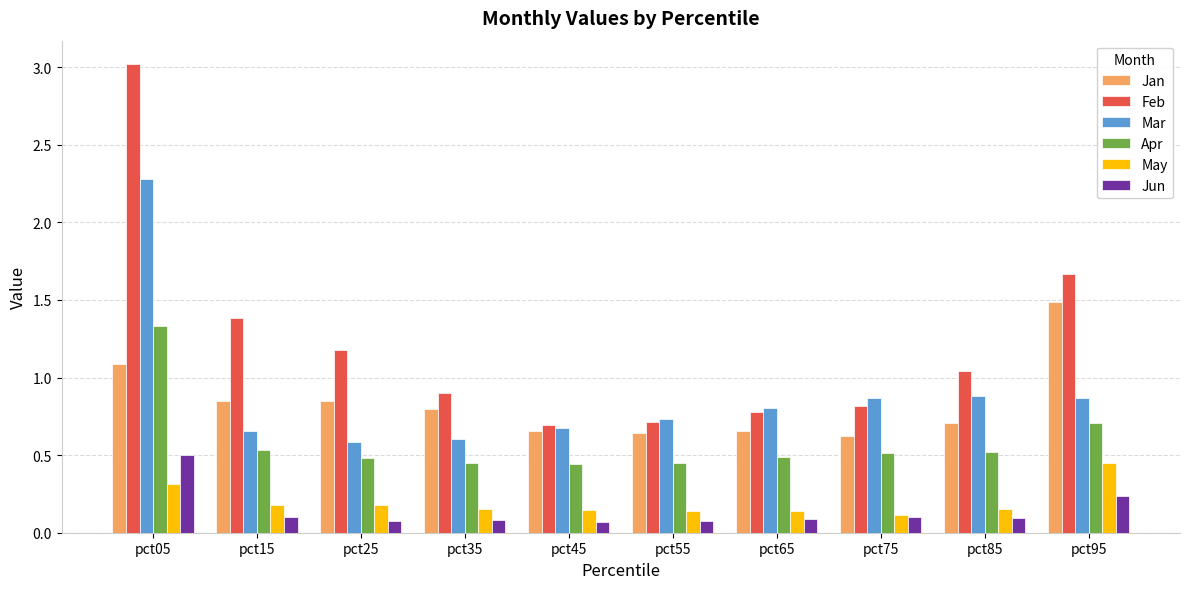

What are all the series names shown in the legend?

Jan, Feb, Mar, Apr, May, Jun